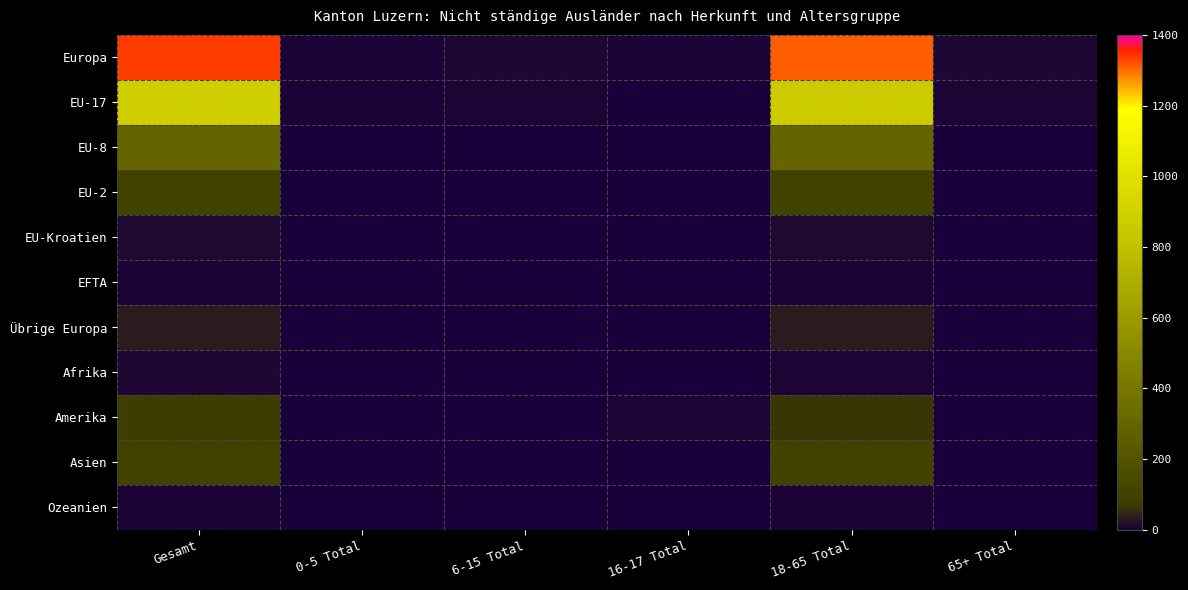

Which series has the largest range (max minus min)?

Europa